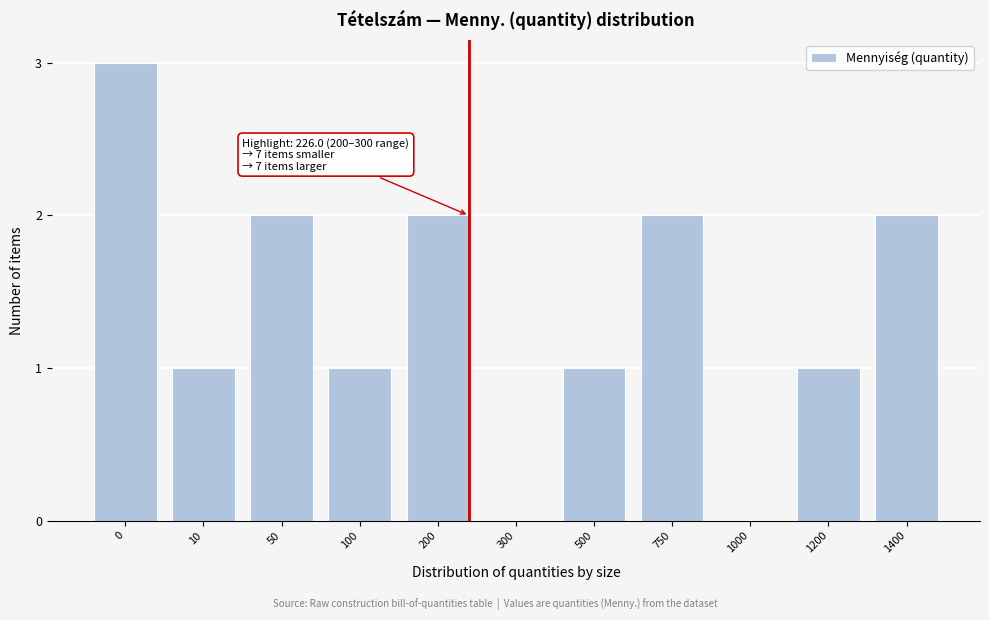

Reading left to right, list all the values displayed in this chart.

0=3	10=1	50=2	100=1	200=2	300=0	500=1	750=2	1000=0	1200=1	1400=2